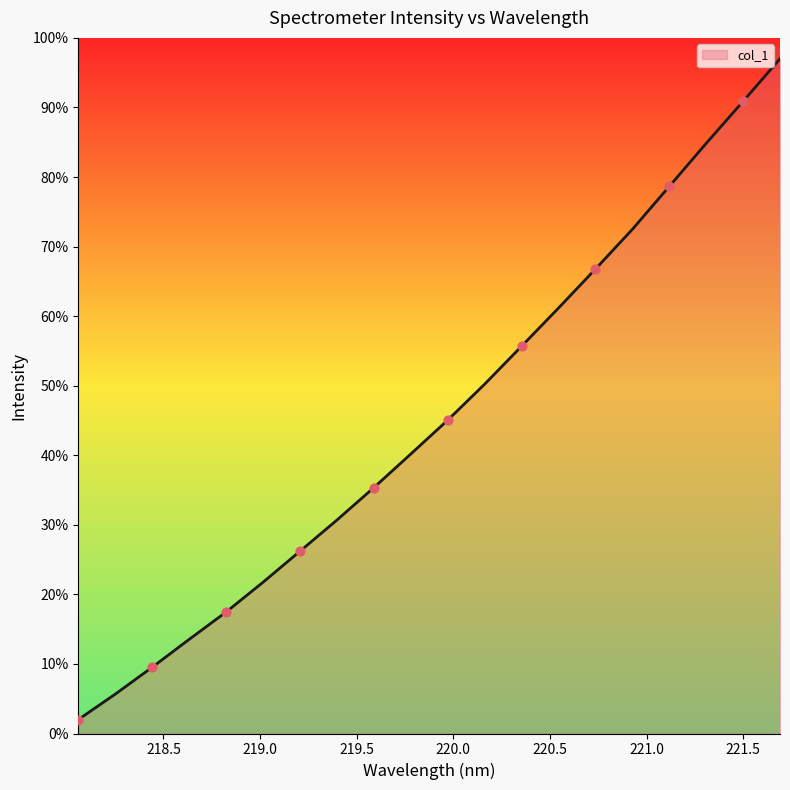

What is the difference between the maximum and minimum values?

95.0